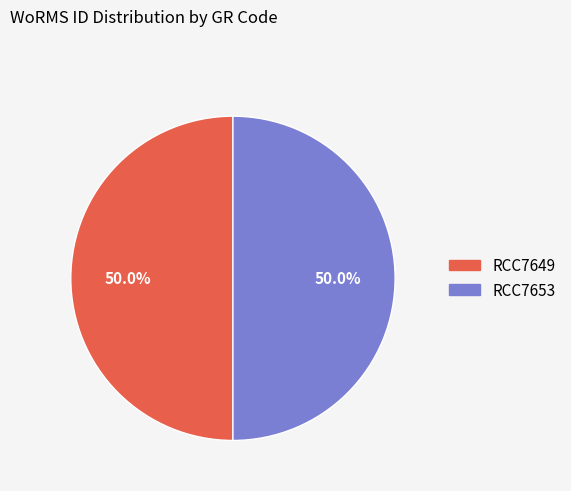

What percentage is the RCC7649 slice, to the nearest percent?

50%